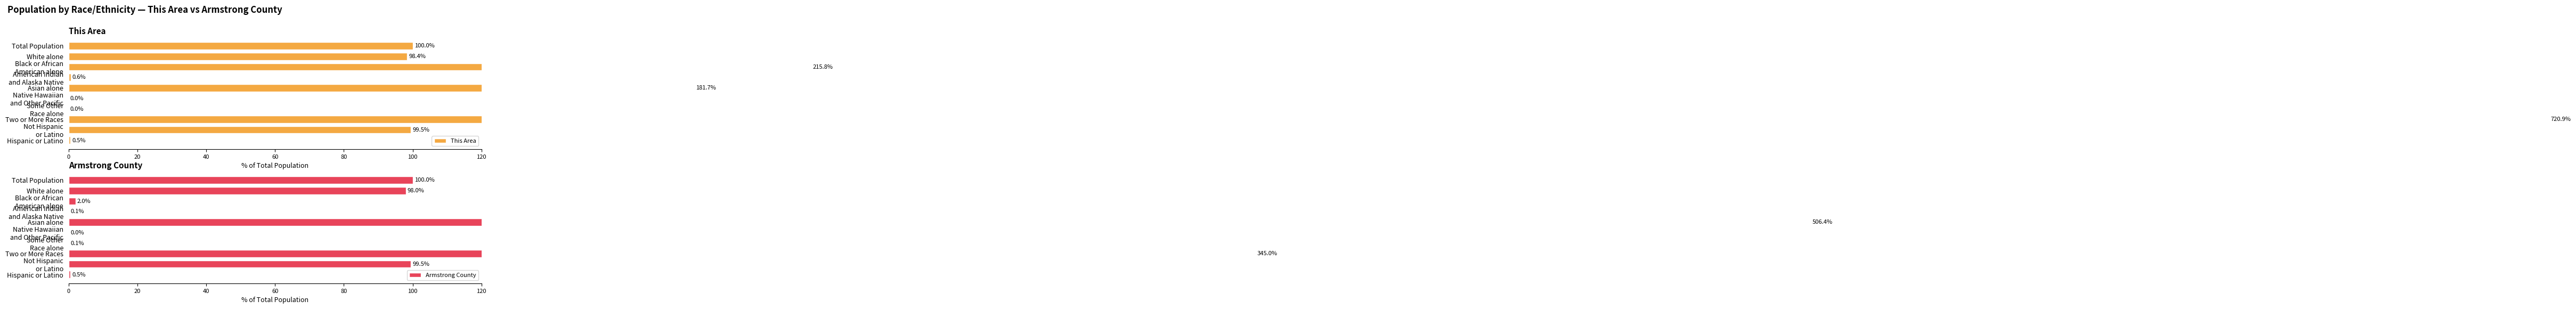

How many bars are there in total?

20